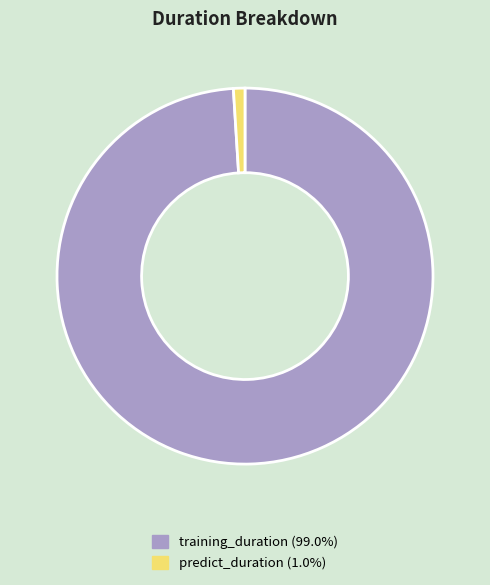

Do predict_duration and training_duration together represent more than half of the pie?

Yes